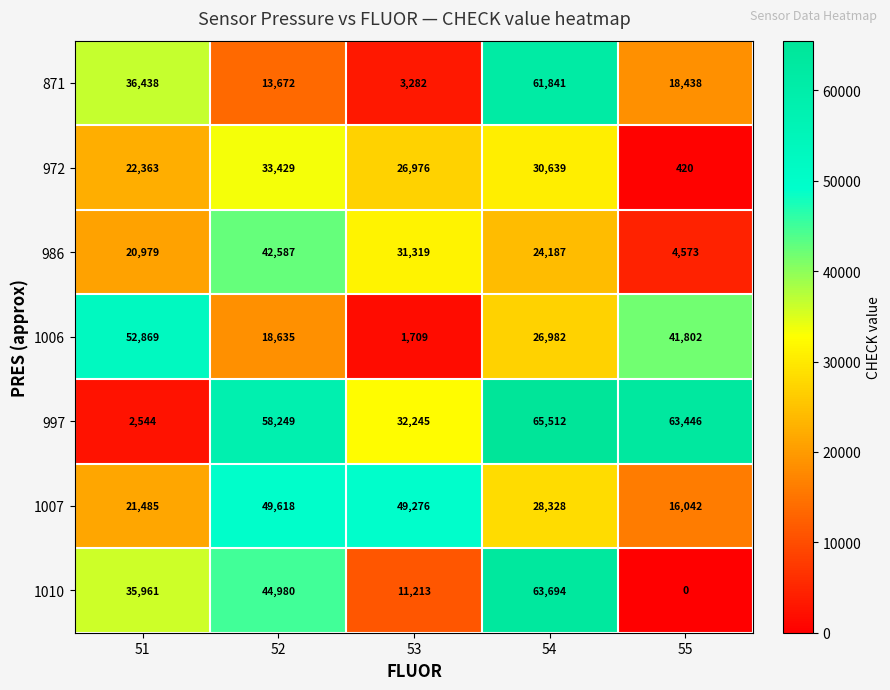

List the series in order of their peak value, highest first.

997, 1010, 871, 1006, 1007, 986, 972